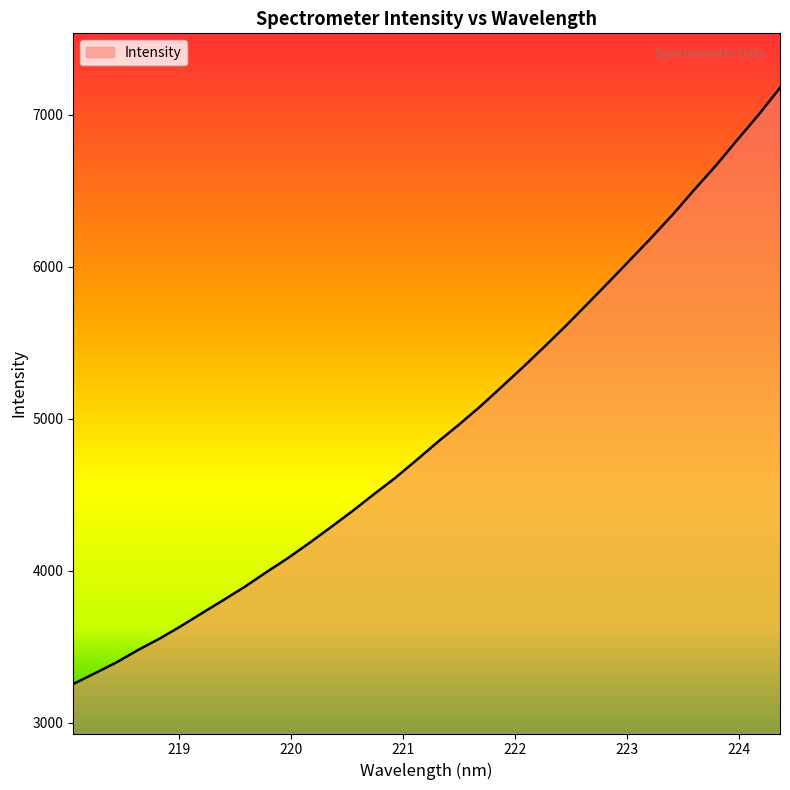

What is the sum of all values?

167778.0